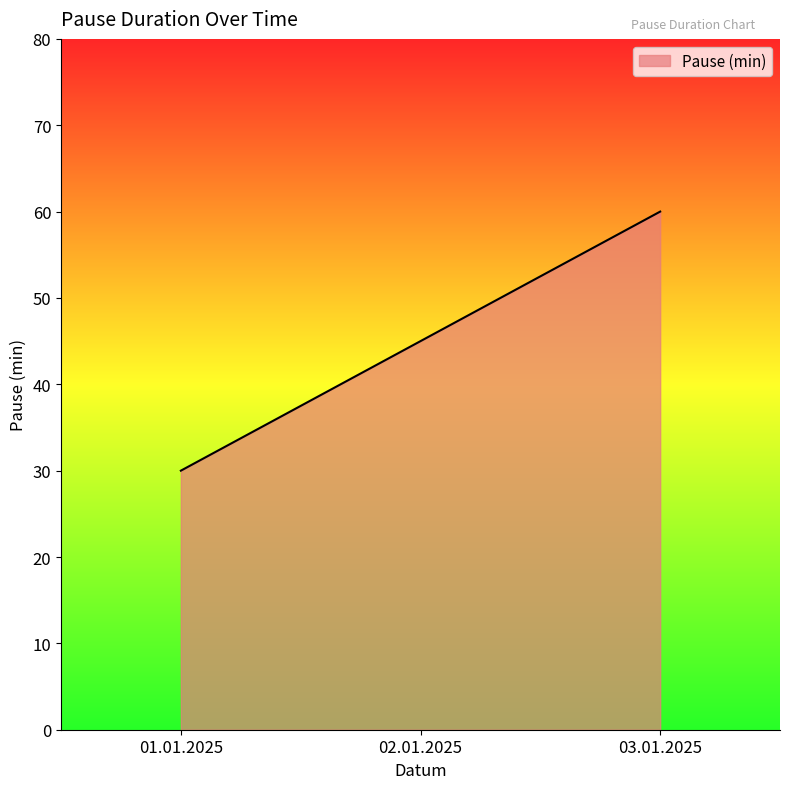

Reading left to right, extract all data points from this chart.

30	45	60